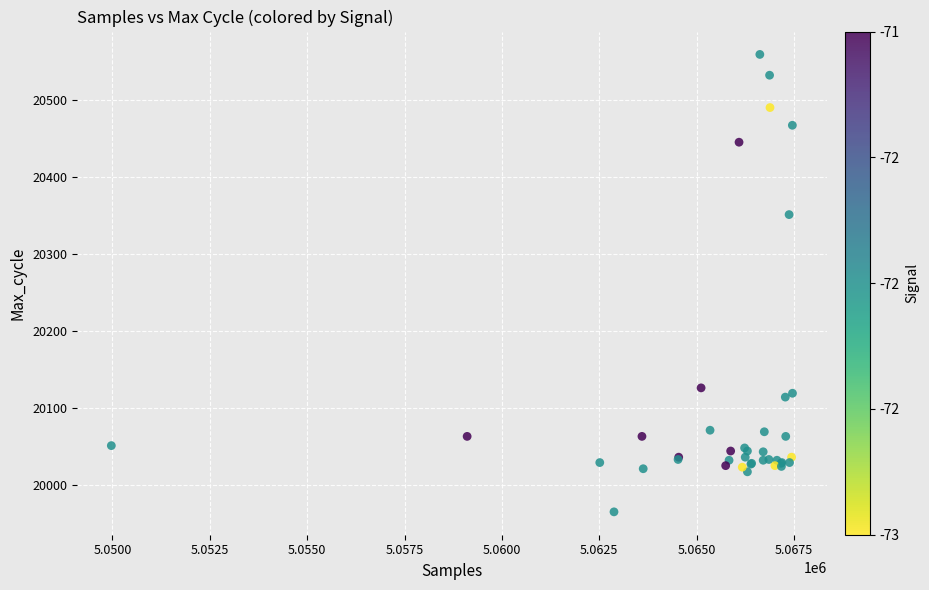

What Y value in the scatter plot is closest to 20262?

20351